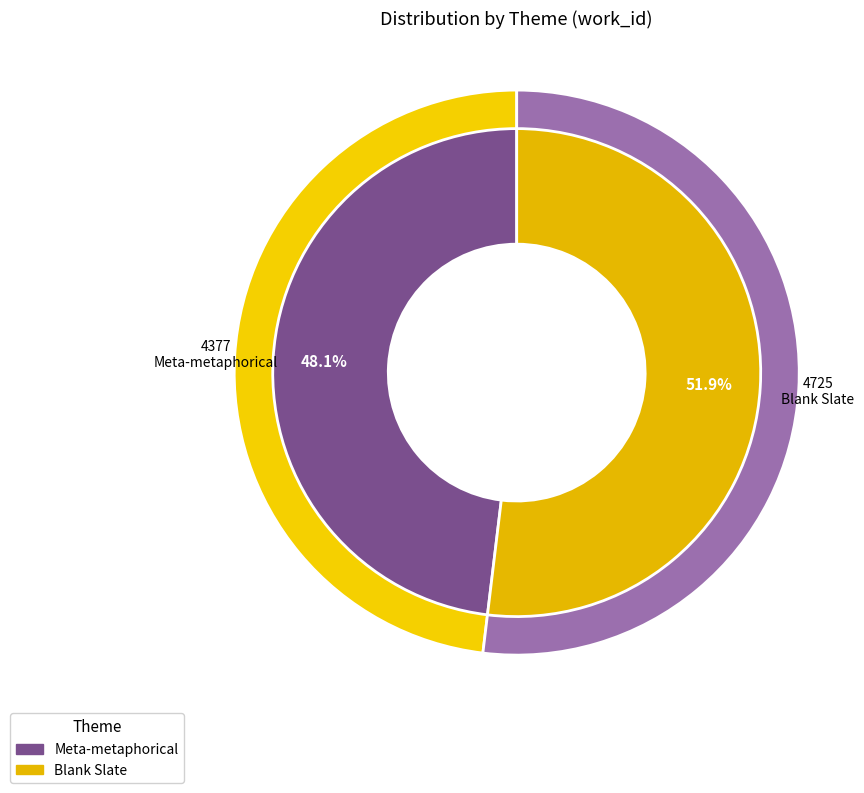

Does Blank Slate account for over 50% of the chart?

Yes